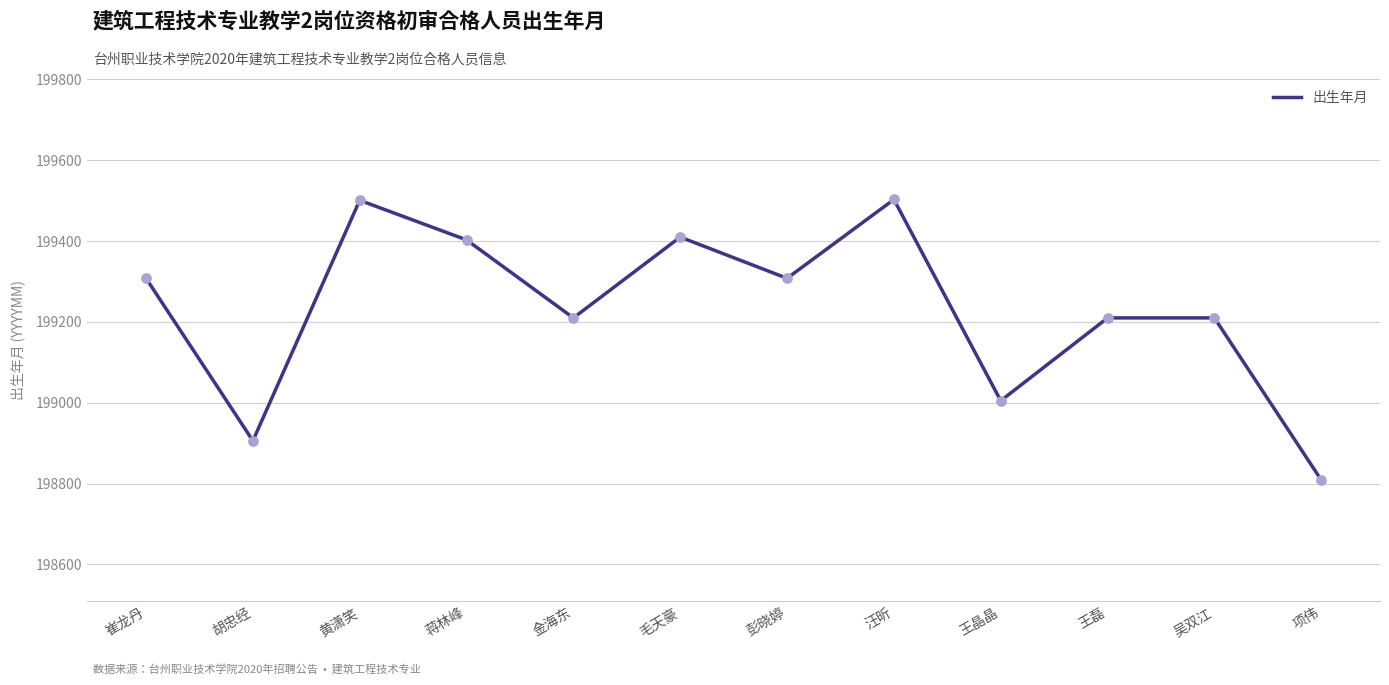

What is the change in value from 汪昕 to 项伟?

-694